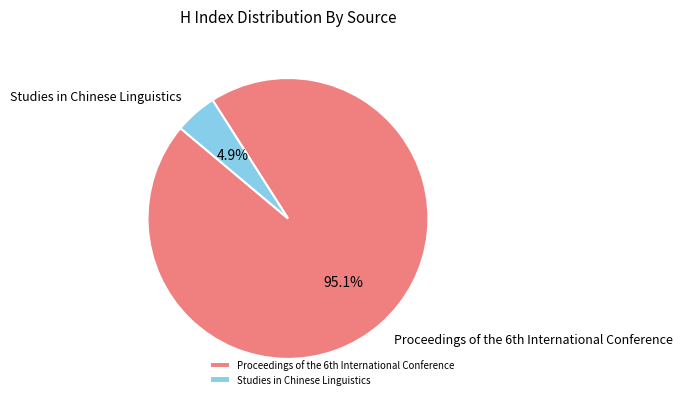

Which slice represents more than half of the pie?

Proceedings of the 6th International Conference